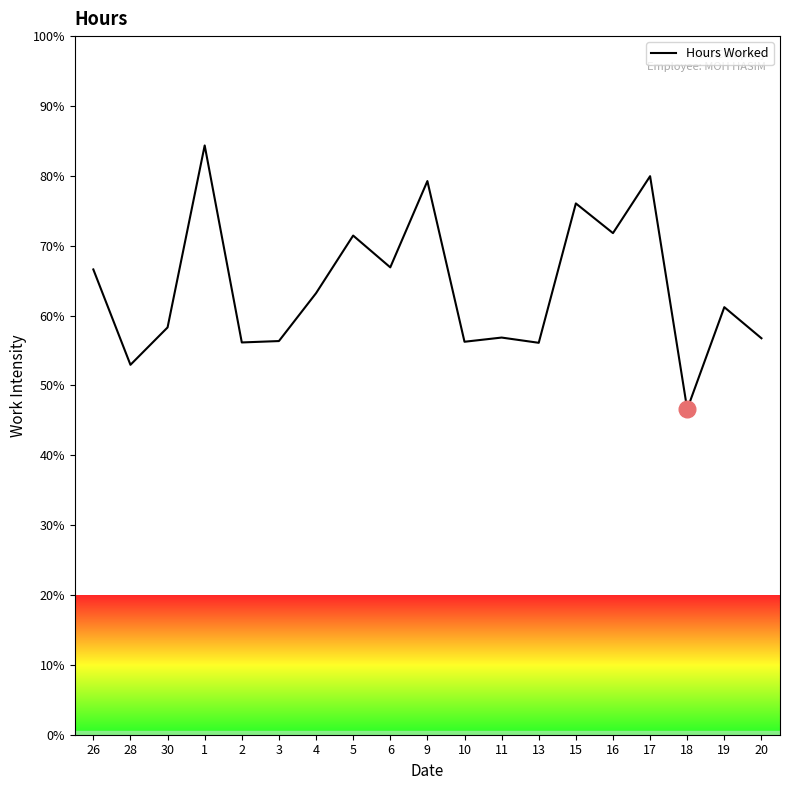

True or false: the data shows 33.6 at 30.

False